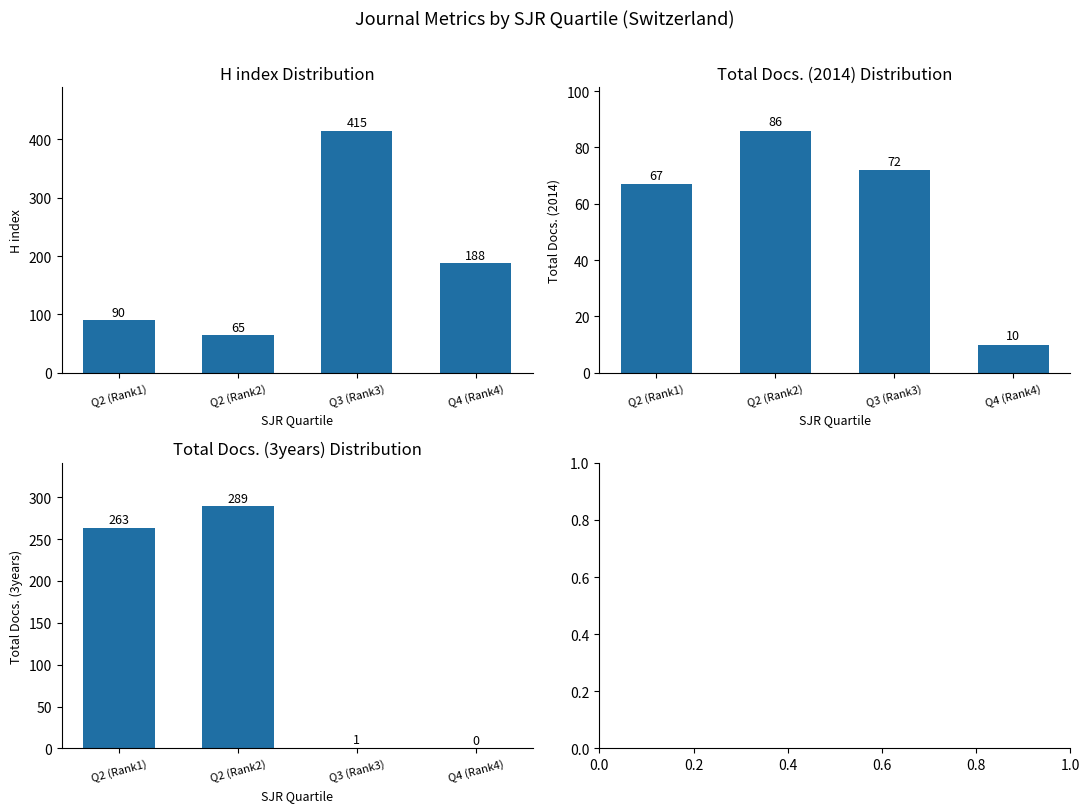

Is the value of Total Docs. (2014) at Q2 (Rank2) greater than the value of H index at Q2 (Rank2)?

Yes